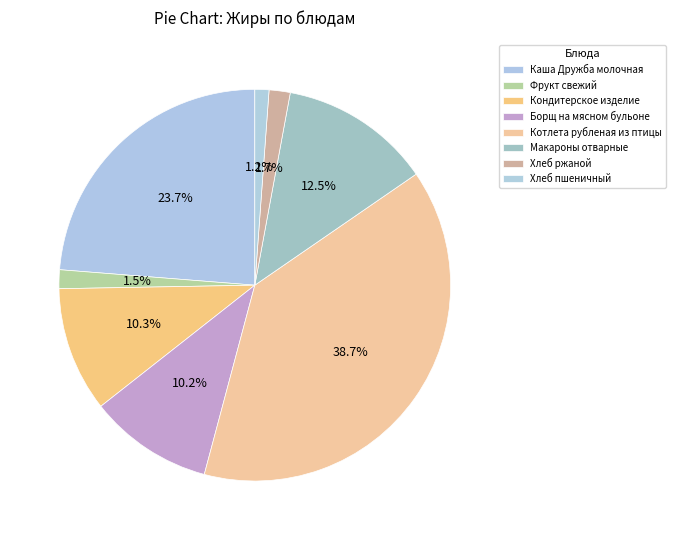

How many segments does this pie chart have?

8